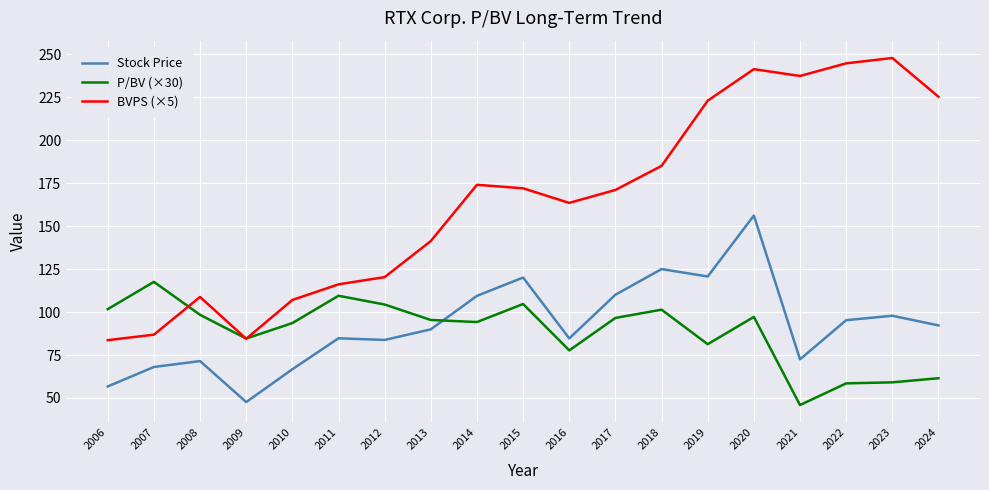

What are all the series names shown in the legend?

Stock Price, P/BV (×30), BVPS (×5)